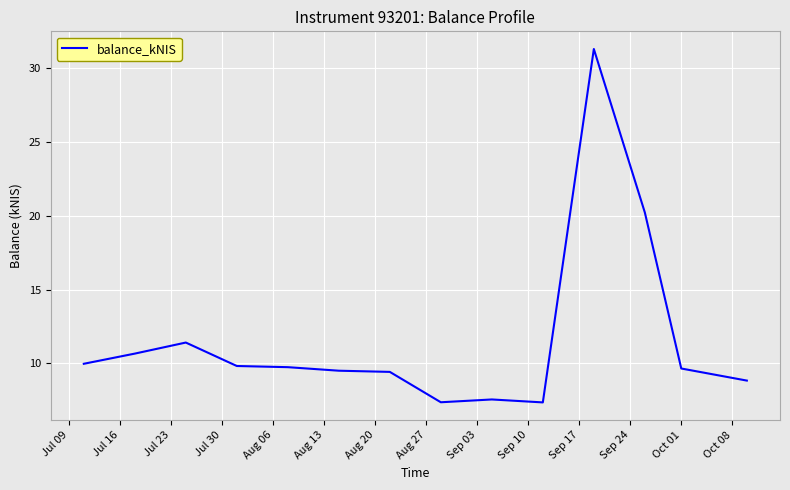

What is the maximum value shown in the chart?

31.3